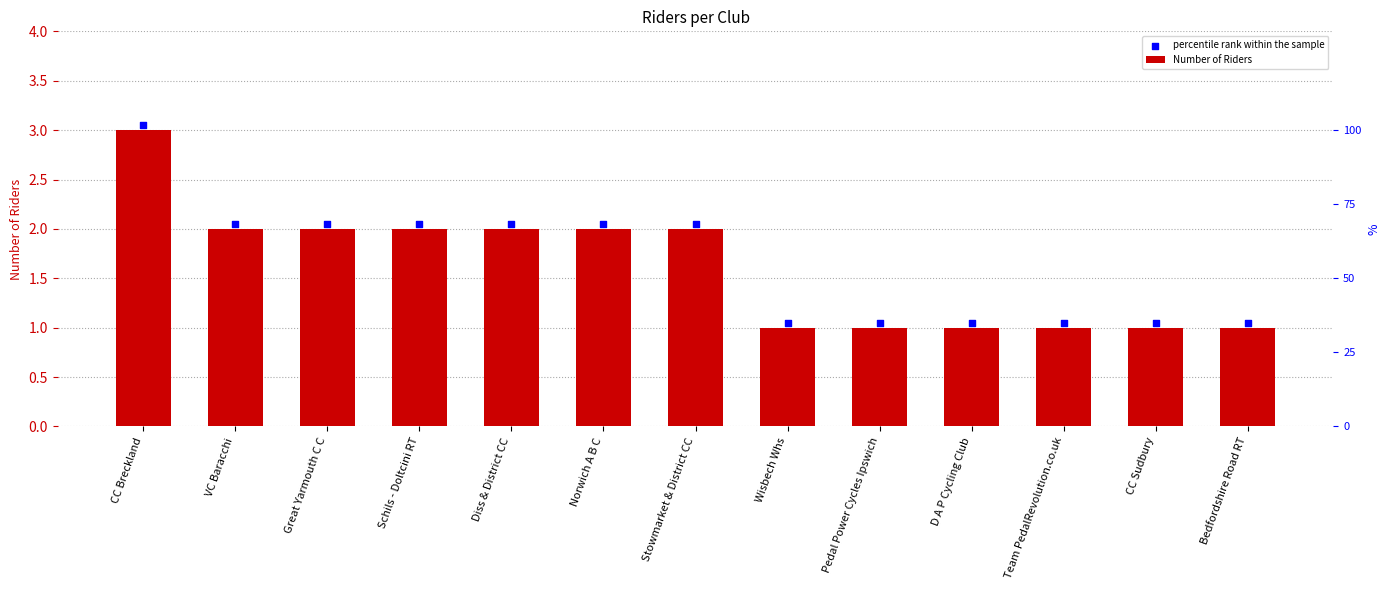

What is the total value across all series at Diss & District CC?

4.0